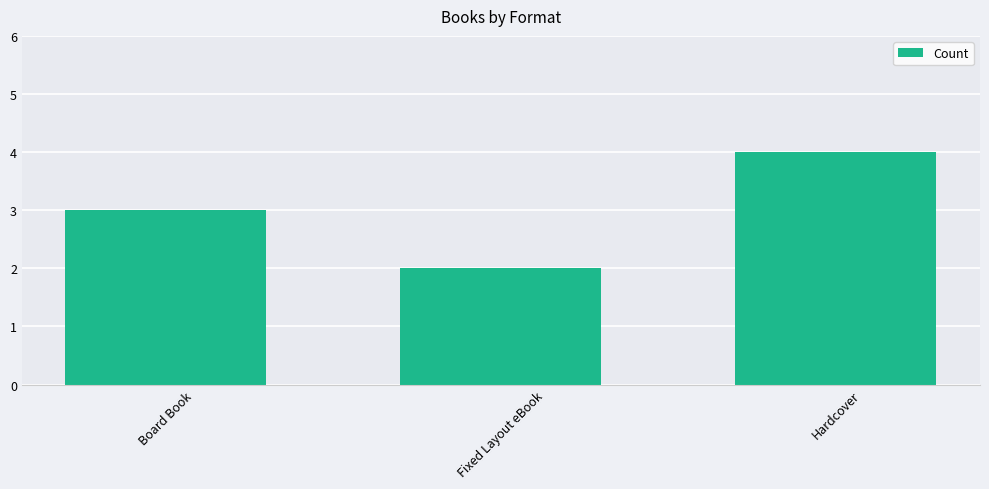

What is the value of the 1st bar from the left?

3